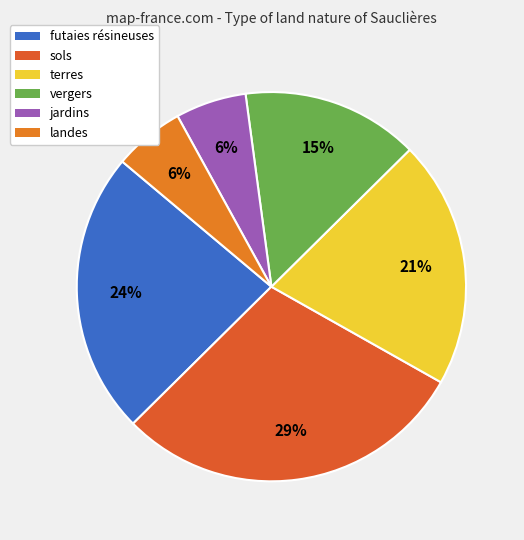

Count the number of slices in the pie.

6